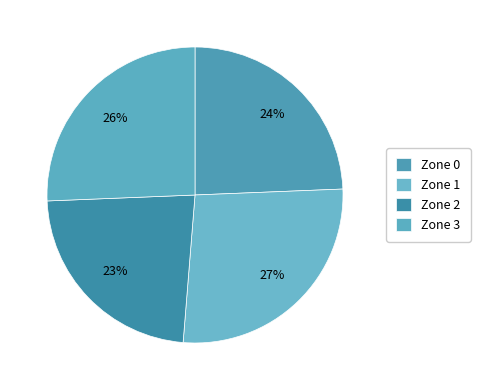

True or false: Zone 0 accounts for 37% of the total.

False